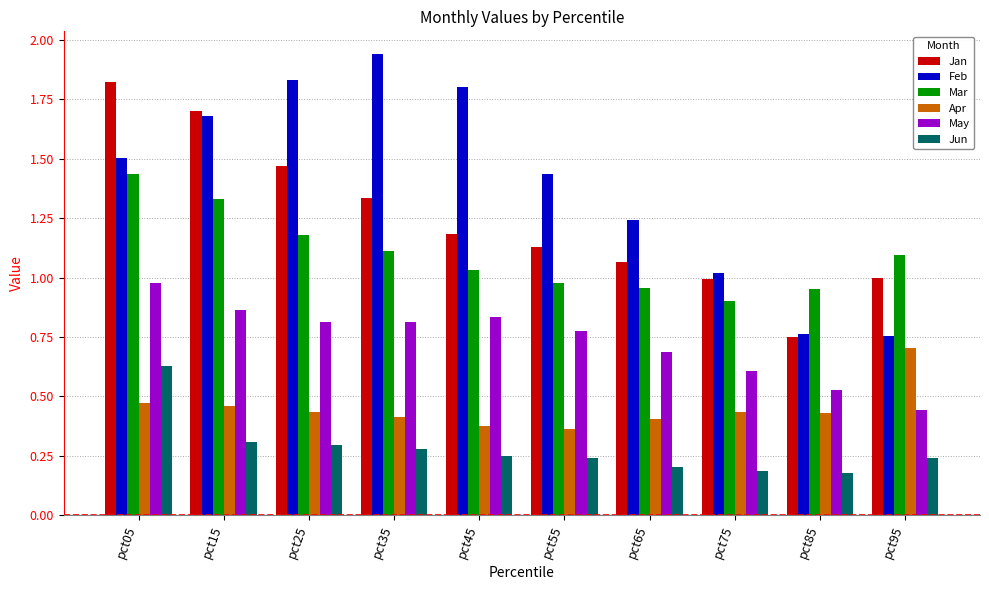

Which category has the highest value across all series?

pct35